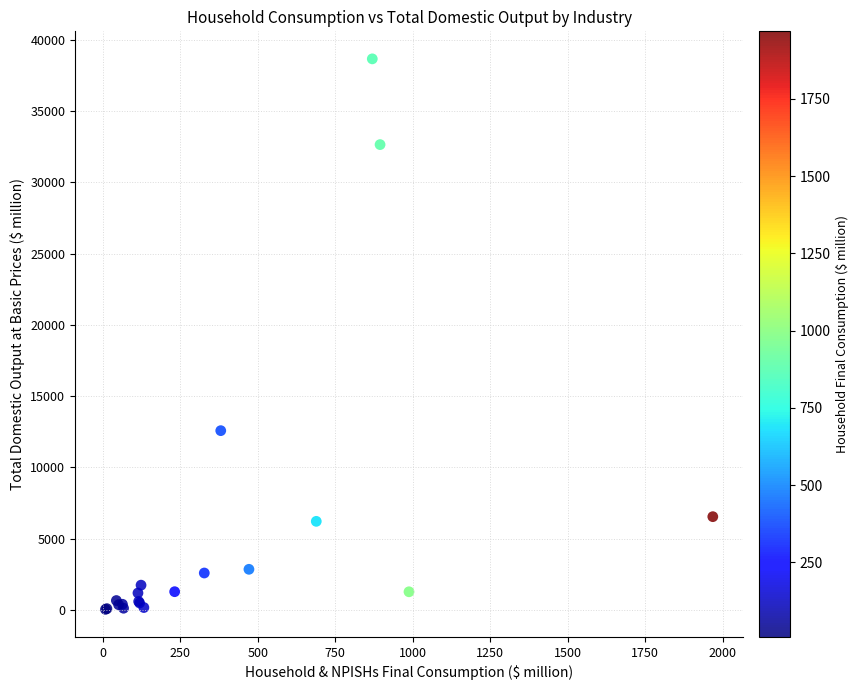

What Y value in the scatter plot is closest to 19348?

12576.3